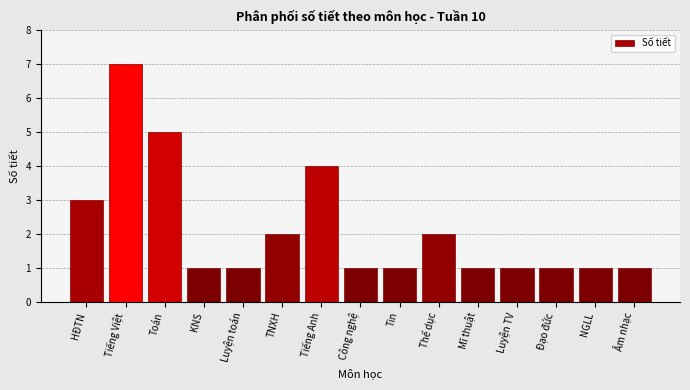

Reading left to right, list all the values displayed in this chart.

3	7	5	1	1	2	4	1	1	2	1	1	1	1	1